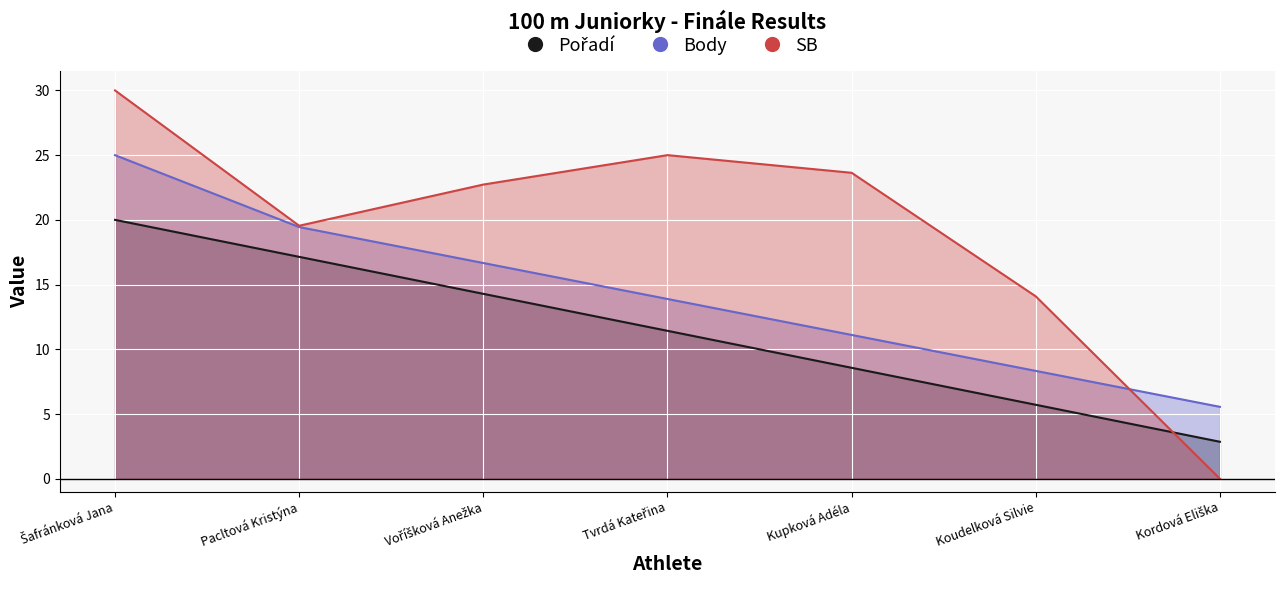

What is the label of the 6th point from the left?

Koudelková Silvie